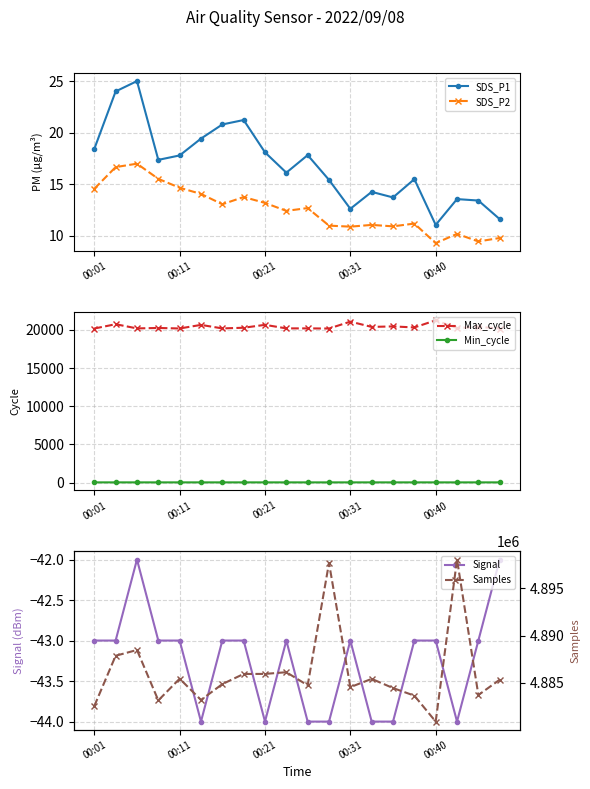

At which category is the sum across all series the highest?

17